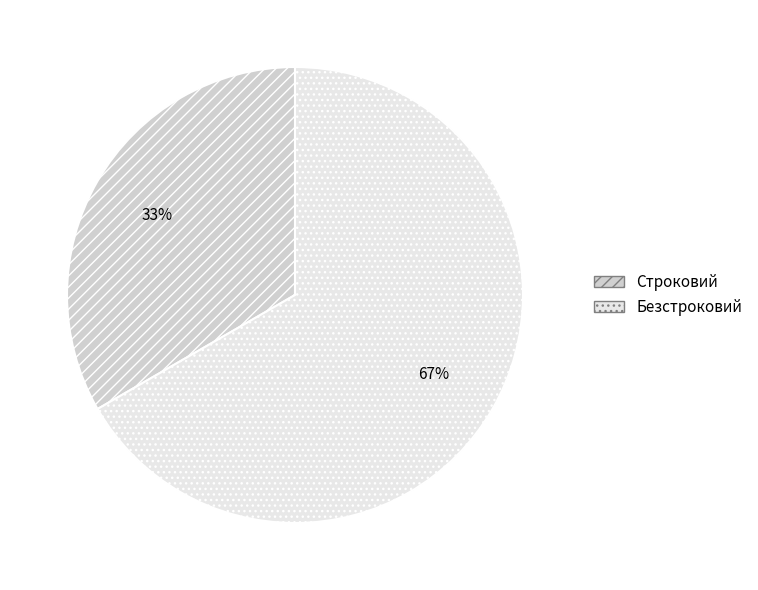

What is the majority slice?

Безстроковий